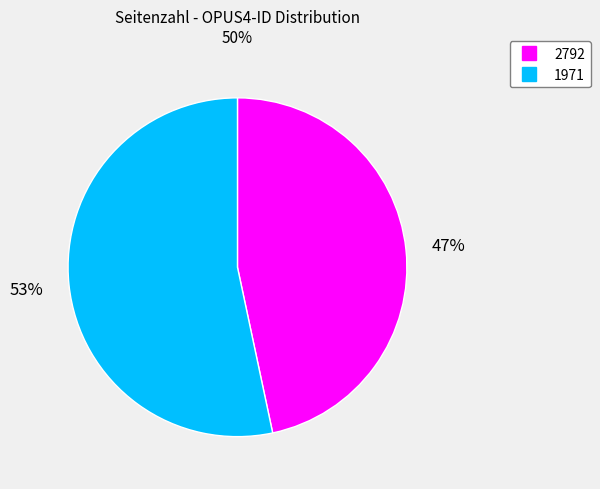

How many segments does this pie chart have?

2